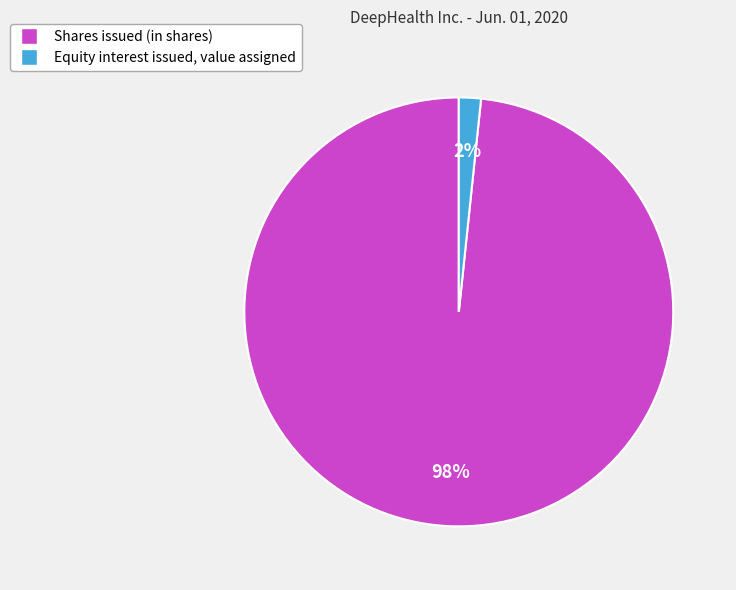

What percentage is the Equity interest issued, value assigned slice, to the nearest percent?

2%